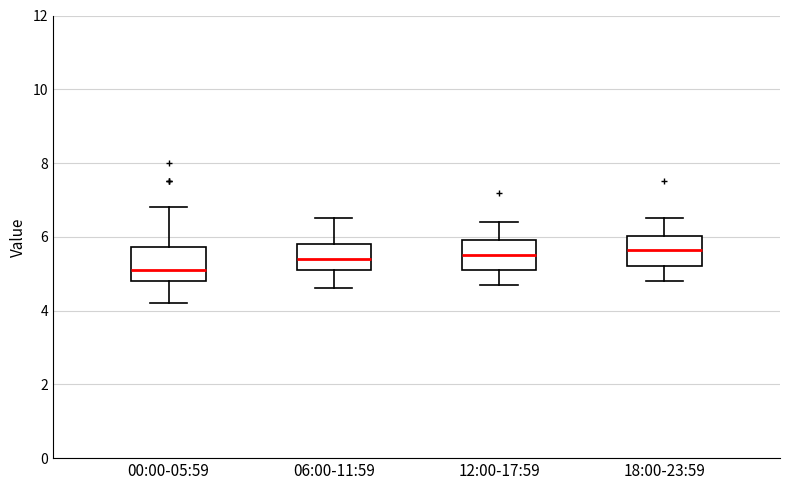

Where is the lower edge of the box for 18:00-23:59 on the y-axis? The values are not printed on the chart, so give them approximately, as read against the axis.

5.2